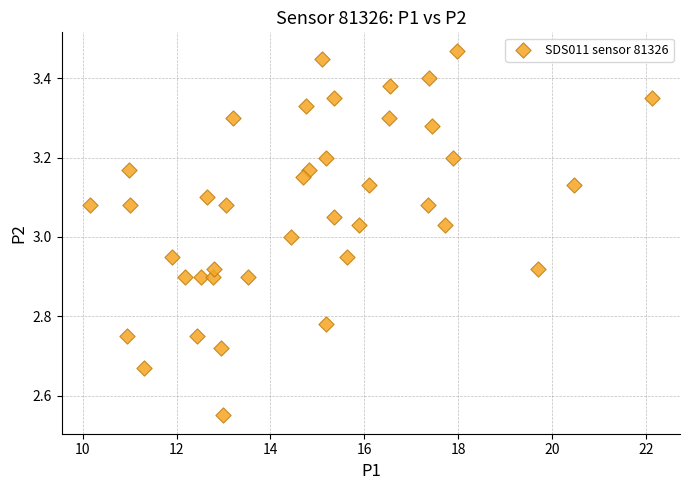

What is the range of Y values (max minus min)?

0.9